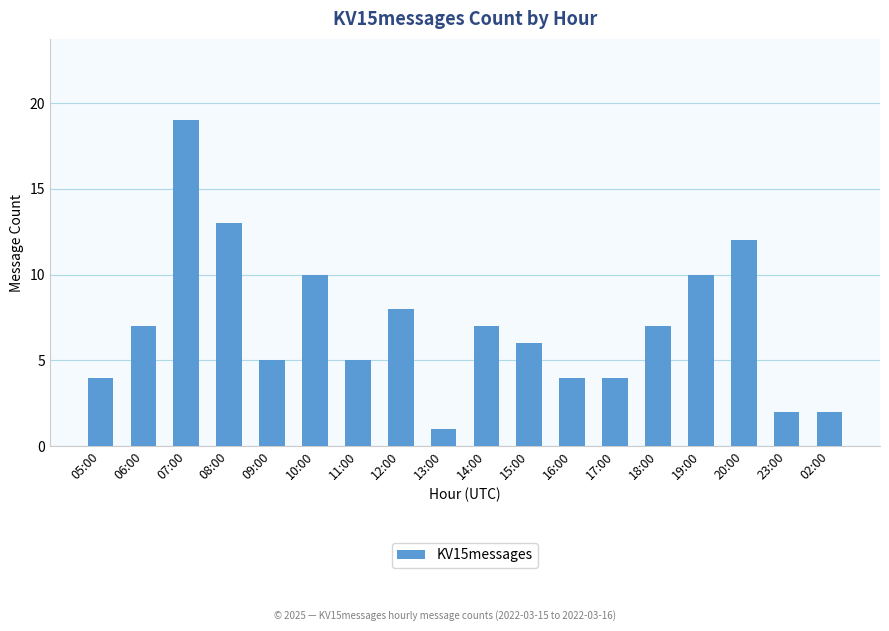

Count the number of categories in the chart.

18